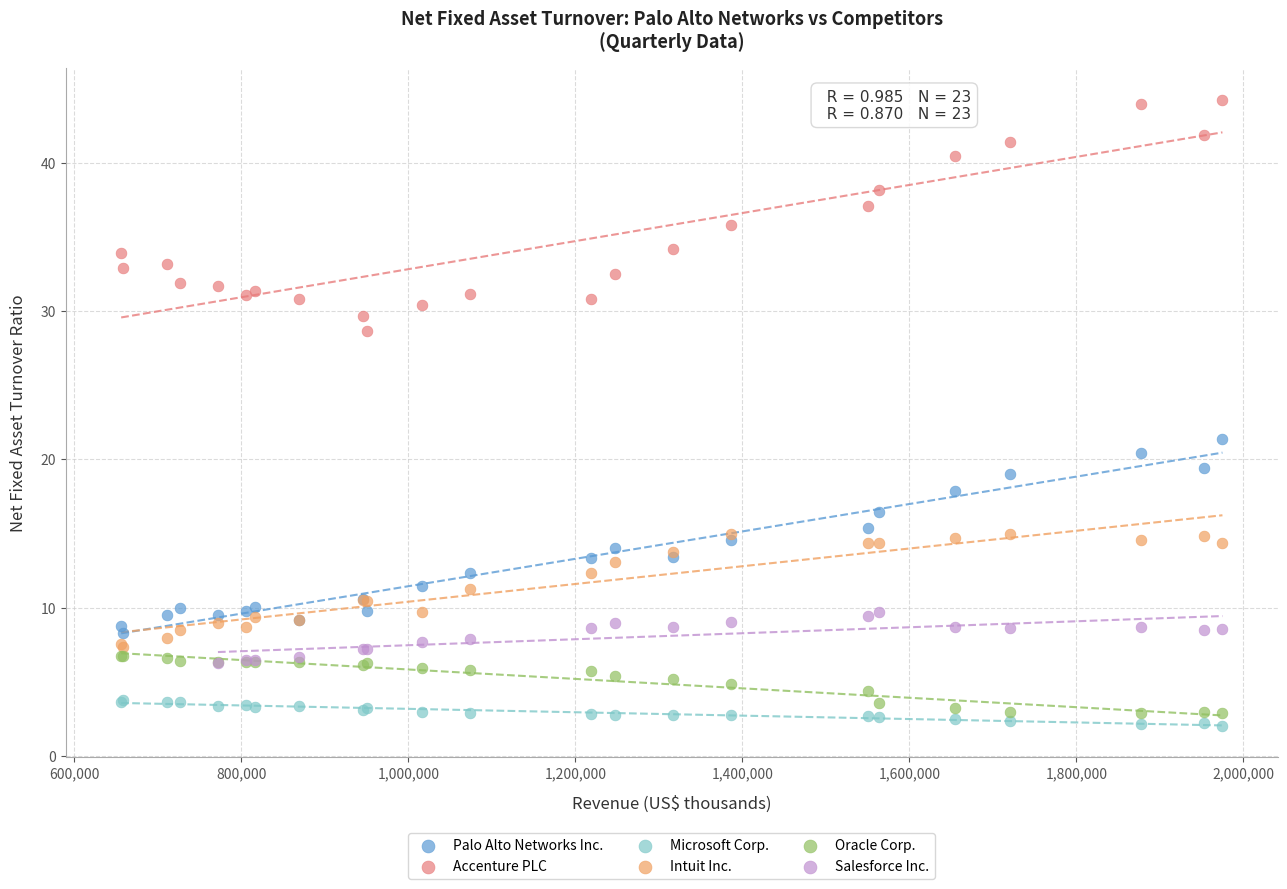

Which series has the largest Y range (max minus min)?

Accenture PLC